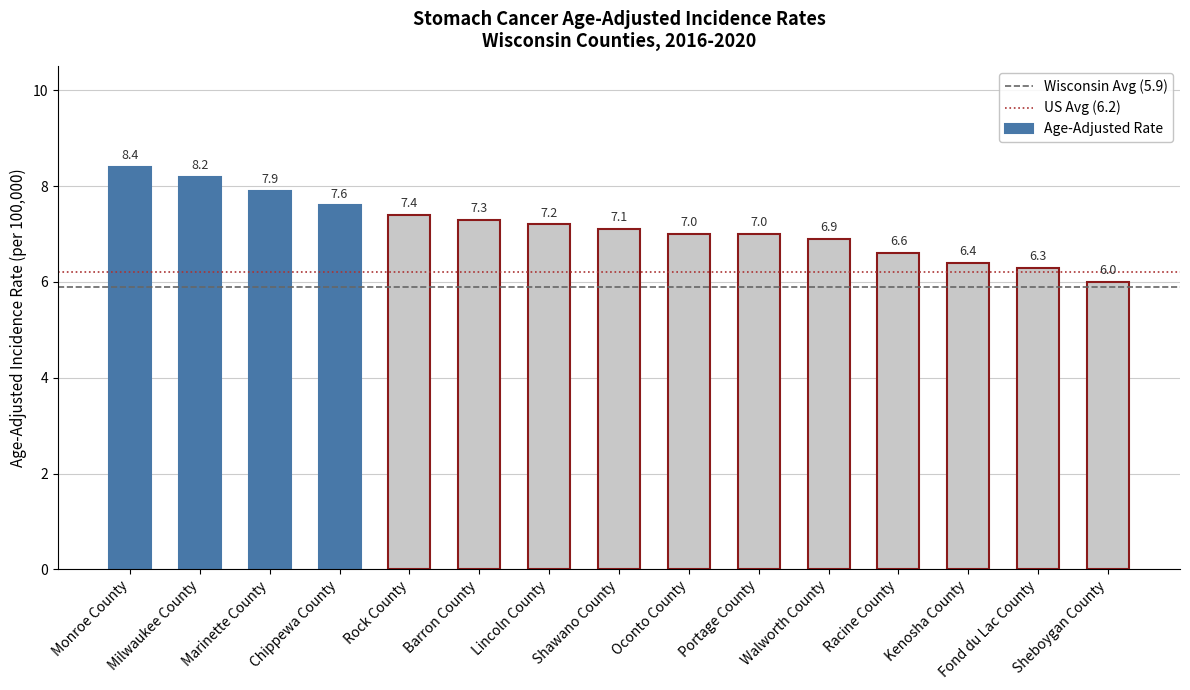

Between Rock County and Fond du Lac County, which is larger?

Rock County